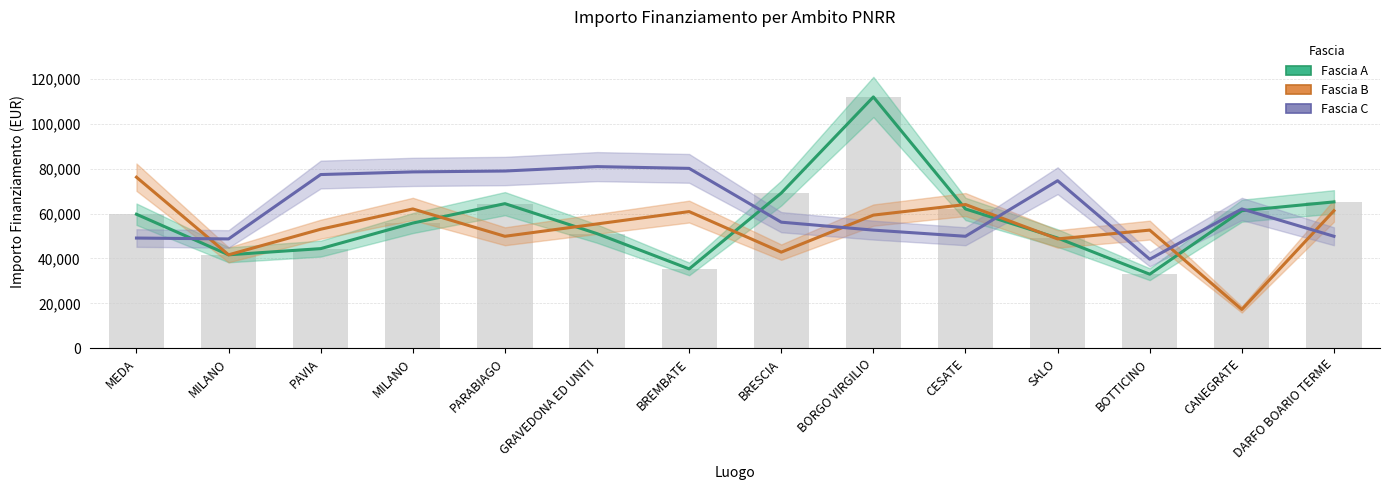

Reading left to right, extract all data points from this chart.

Fascia A: 59706.2	41637.2	44386.8	55778.1	64419.8	51064.5	35352.3	69133.5	111949.1	62063.0	49100.5	32995.5	61277.4	65205.4
Fascia B: 76203.9	41637.2	53028.5	62063.0	49886.1	55385.3	60884.6	42815.6	59313.4	64027.0	48707.7	52635.7	17283.4	61277.4
Fascia C: 49100.5	48707.7	77382.4	78560.8	78953.6	80917.6	80132.0	56170.9	52635.7	49886.1	74632.7	39673.2	62063.0	49886.1